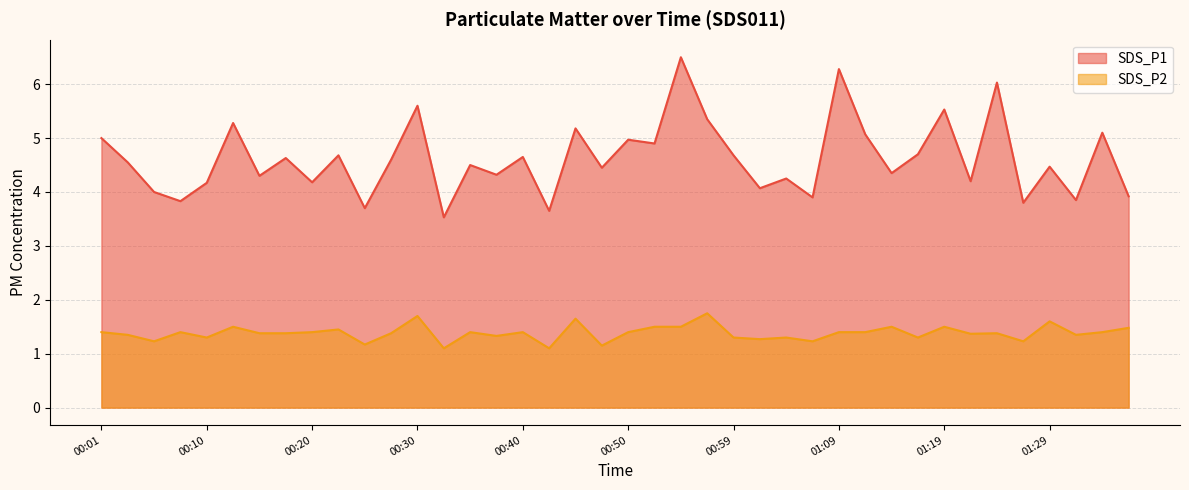

The value of SDS_P1 at 00:30 is 3.9. True or false?

False